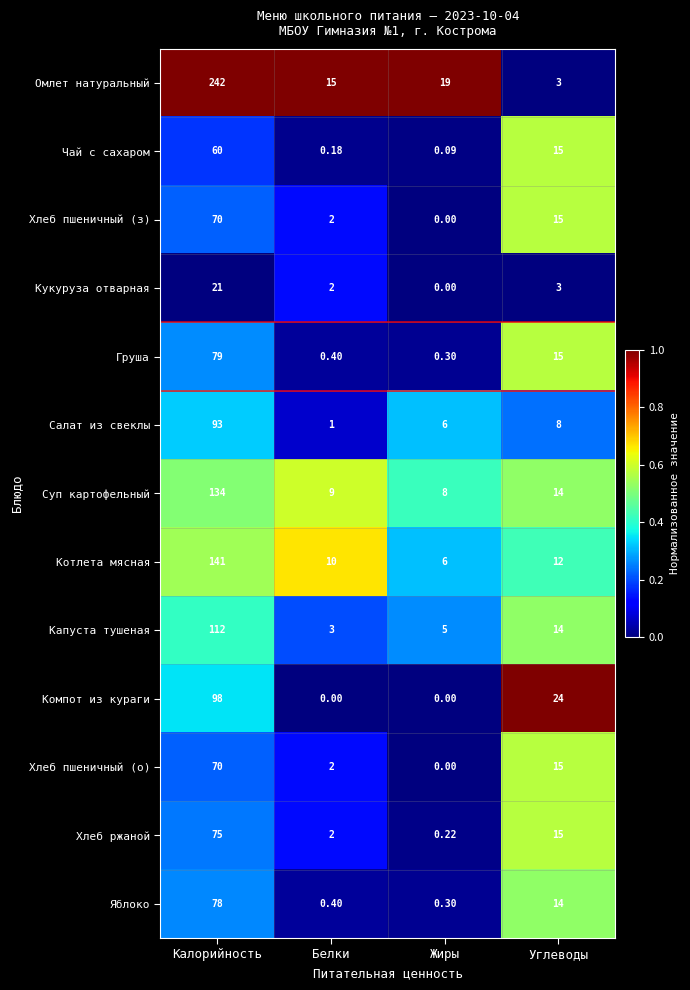

Which series has the largest range (max minus min)?

Омлет натуральный